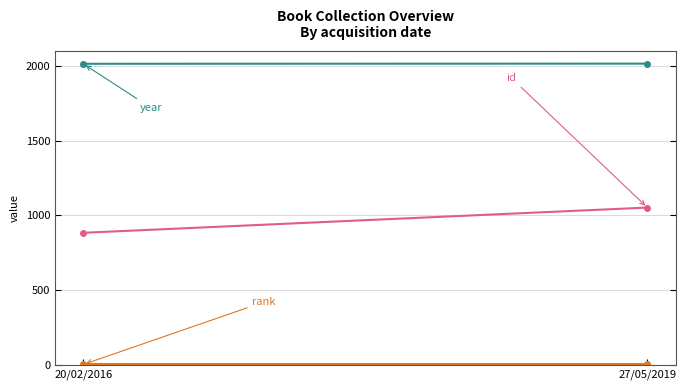

Which series has the largest range (max minus min)?

id